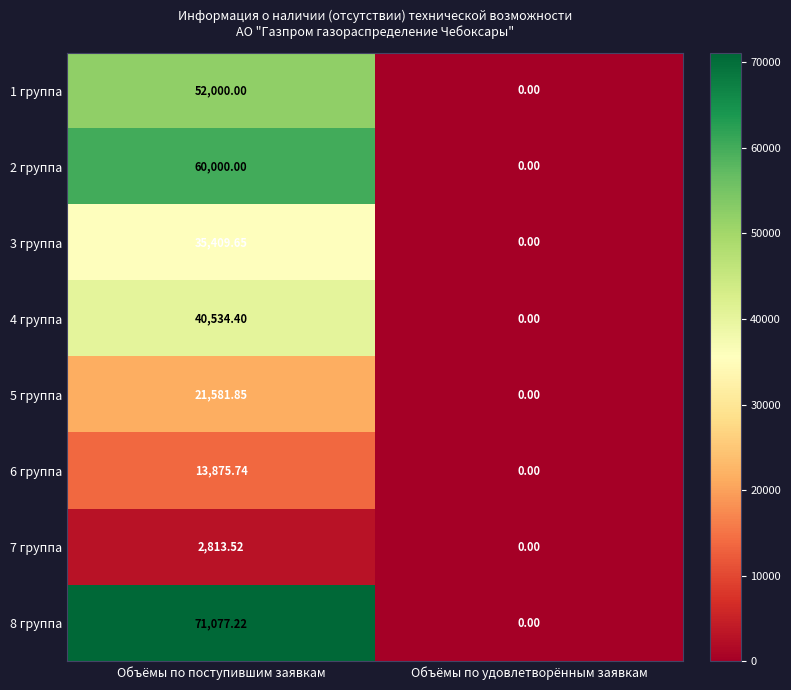

At which category is the sum across all series the highest?

Объёмы по поступившим заявкам